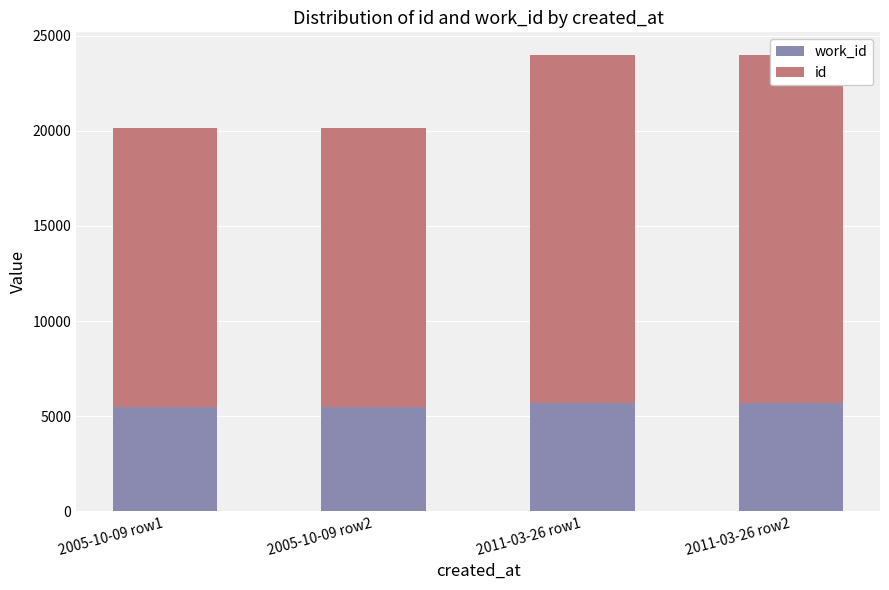

Which category has the lowest value in the work_id series?

2005-10-09 row1